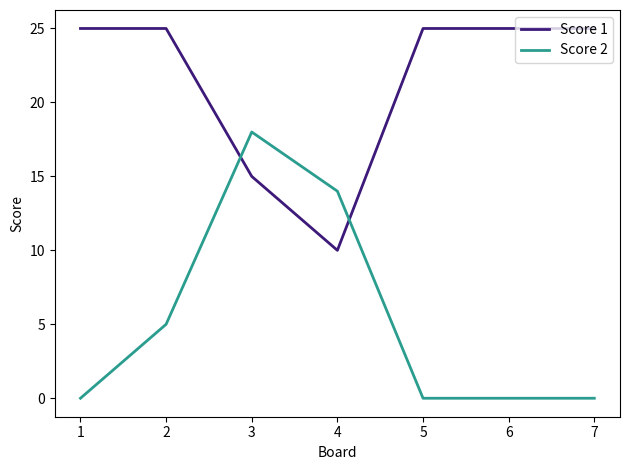

Rank the series by their average value, from highest to lowest.

Score 1, Score 2